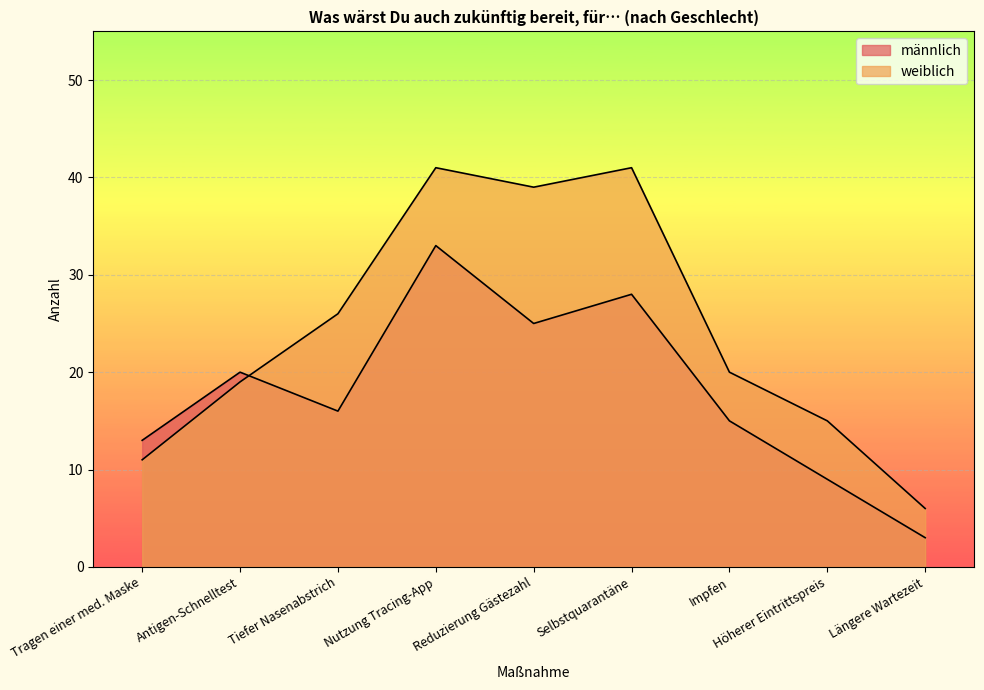

What is the sum of the weiblich values at Nutzung Tracing-App and Antigen-Schnelltest?

60